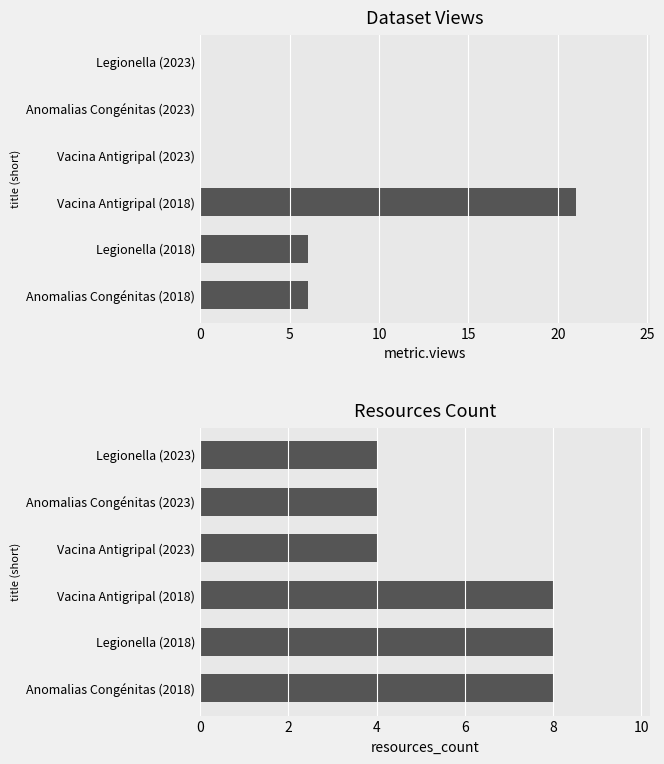

Does the chart contain stacked bars?

No